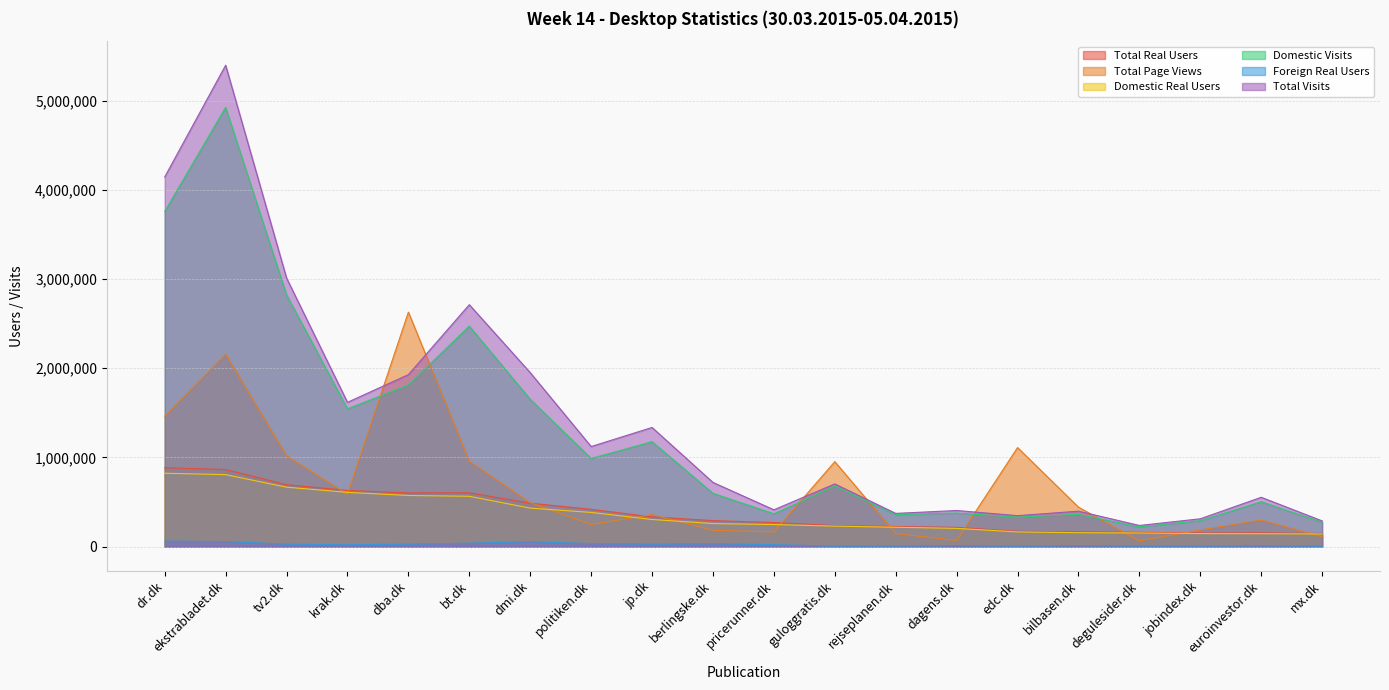

Reading right to left, transcribe all the data shown in this chart.

Total Real Users: mx.dk=148003.0	euroinvestor.dk=155437.0	jobindex.dk=153782.0	degulesider.dk=160832.0	bilbasen.dk=168081.0	edc.dk=172143.0	dagens.dk=216643.0	rejseplanen.dk=225777.0	guloggratis.dk=236706.0	pricerunner.dk=270563.0	berlingske.dk=292209.0	jp.dk=333520.0	politiken.dk=418596.0	dmi.dk=487688.0	bt.dk=603857.0	dba.dk=602861.0	krak.dk=630166.0	tv2.dk=695237.0	ekstrabladet.dk=864764.0	dr.dk=885028.0
Total Page Views: mx.dk=110146.8	euroinvestor.dk=298949.7	jobindex.dk=187165.6	degulesider.dk=65257.7	bilbasen.dk=442798.3	edc.dk=1110720.2	dagens.dk=69944.3	rejseplanen.dk=147022.6	guloggratis.dk=953022.0	pricerunner.dk=165376.2	berlingske.dk=183083.1	jp.dk=359350.7	politiken.dk=248857.5	dmi.dk=493519.8	bt.dk=956941.4	dba.dk=2629352.8	krak.dk=587738.5	tv2.dk=1018247.9	ekstrabladet.dk=2157623.7	dr.dk=1464912.1
Domestic Real Users: mx.dk=142303.0	euroinvestor.dk=145548.0	jobindex.dk=146606.0	degulesider.dk=153468.0	bilbasen.dk=156717.0	edc.dk=165342.0	dagens.dk=205183.0	rejseplanen.dk=217650.0	guloggratis.dk=230406.0	pricerunner.dk=248209.0	berlingske.dk=258797.0	jp.dk=304771.0	politiken.dk=383974.0	dmi.dk=432333.0	bt.dk=564801.0	dba.dk=573878.0	krak.dk=608873.0	tv2.dk=666714.0	ekstrabladet.dk=807569.0	dr.dk=823169.0
Domestic Visits: mx.dk=273145.0	euroinvestor.dk=504230.0	jobindex.dk=291503.0	degulesider.dk=221909.0	bilbasen.dk=362456.0	edc.dk=331085.0	dagens.dk=377008.0	rejseplanen.dk=358567.0	guloggratis.dk=680237.0	pricerunner.dk=368820.0	berlingske.dk=598449.0	jp.dk=1176842.0	politiken.dk=988662.0	dmi.dk=1652484.0	bt.dk=2472495.0	dba.dk=1812531.0	krak.dk=1545401.0	tv2.dk=2822785.0	ekstrabladet.dk=4924184.0	dr.dk=3758891.0
Foreign Real Users: mx.dk=5700.0	euroinvestor.dk=9889.0	jobindex.dk=7176.0	degulesider.dk=7364.0	bilbasen.dk=11364.0	edc.dk=6801.0	dagens.dk=11460.0	rejseplanen.dk=8127.0	guloggratis.dk=6300.0	pricerunner.dk=22354.0	berlingske.dk=33412.0	jp.dk=28749.0	politiken.dk=34622.0	dmi.dk=55355.0	bt.dk=39056.0	dba.dk=28983.0	krak.dk=21293.0	tv2.dk=28523.0	ekstrabladet.dk=57195.0	dr.dk=61859.0
Total Visits: mx.dk=288841.0	euroinvestor.dk=553556.0	jobindex.dk=312543.0	degulesider.dk=237683.0	bilbasen.dk=398007.0	edc.dk=347728.0	dagens.dk=405351.0	rejseplanen.dk=373050.0	guloggratis.dk=703424.0	pricerunner.dk=413405.0	berlingske.dk=720129.0	jp.dk=1336179.0	politiken.dk=1122365.0	dmi.dk=1951020.0	bt.dk=2712606.0	dba.dk=1928556.0	krak.dk=1618098.0	tv2.dk=3011199.0	ekstrabladet.dk=5396492.0	dr.dk=4144345.0